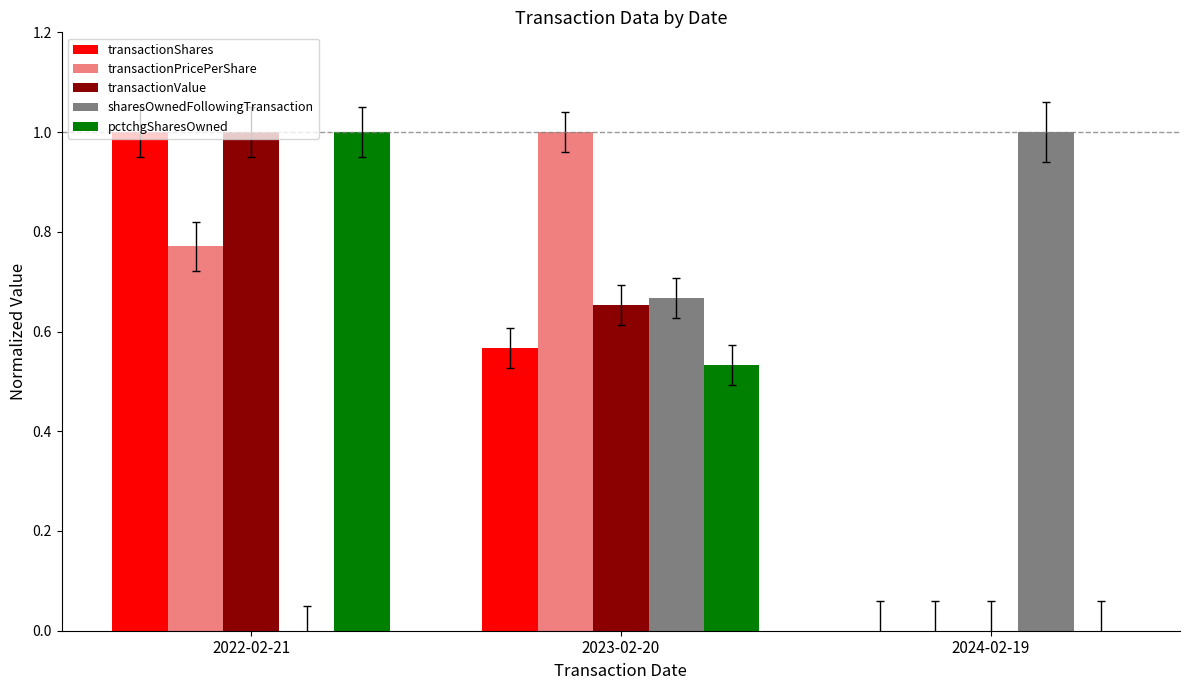

What is the sum of all transactionValue values?

1.7